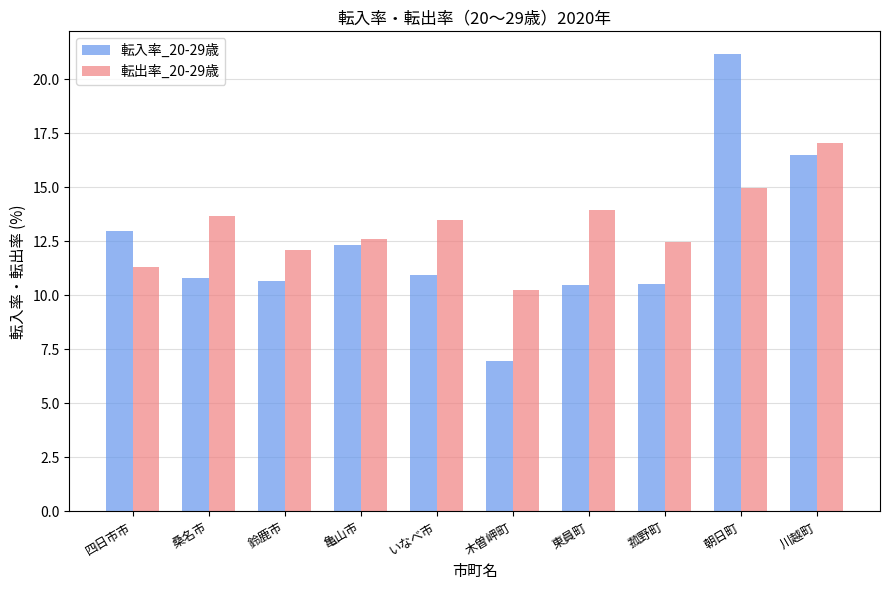

What value does the 転入率_20-29歳 series have at いなべ市?

10.9